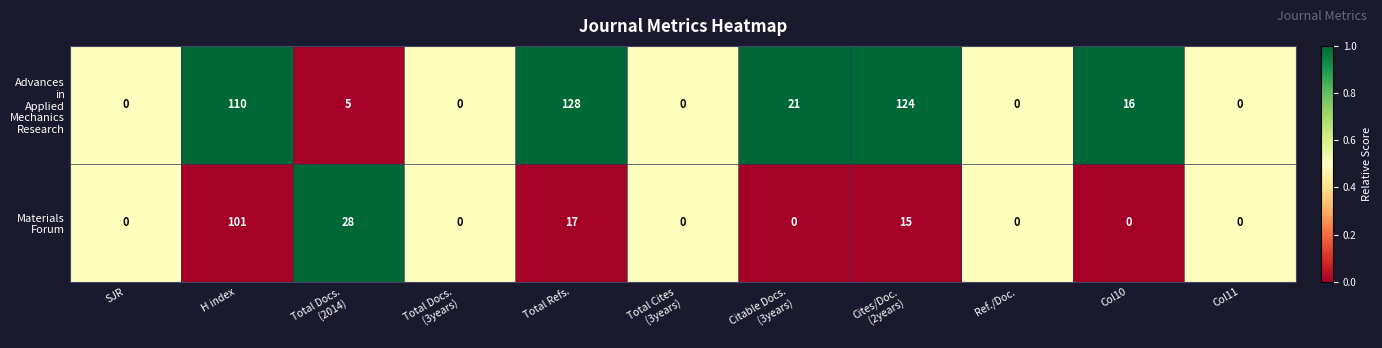

At which category is the sum across all series the highest?

H index